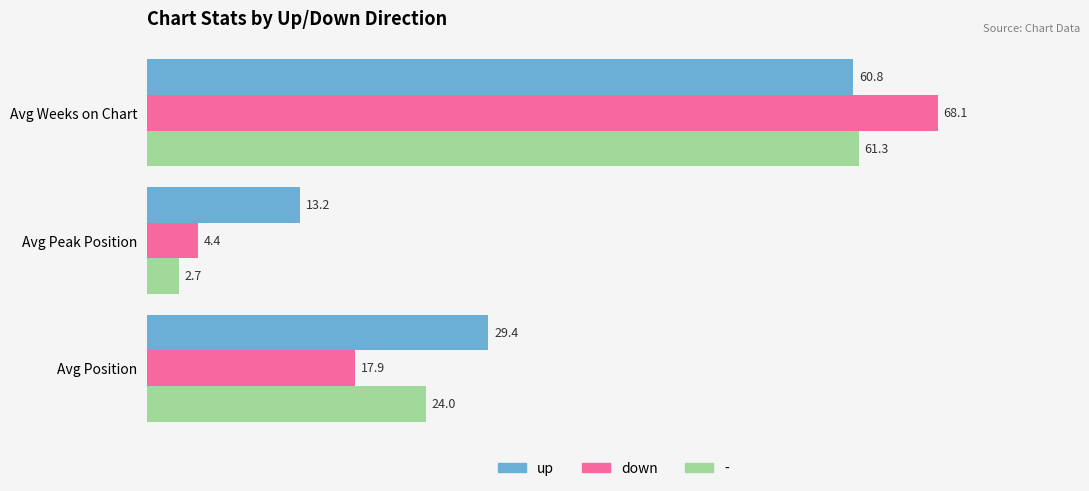

True or false: up has a value of 18.3 at Avg Weeks on Chart.

False